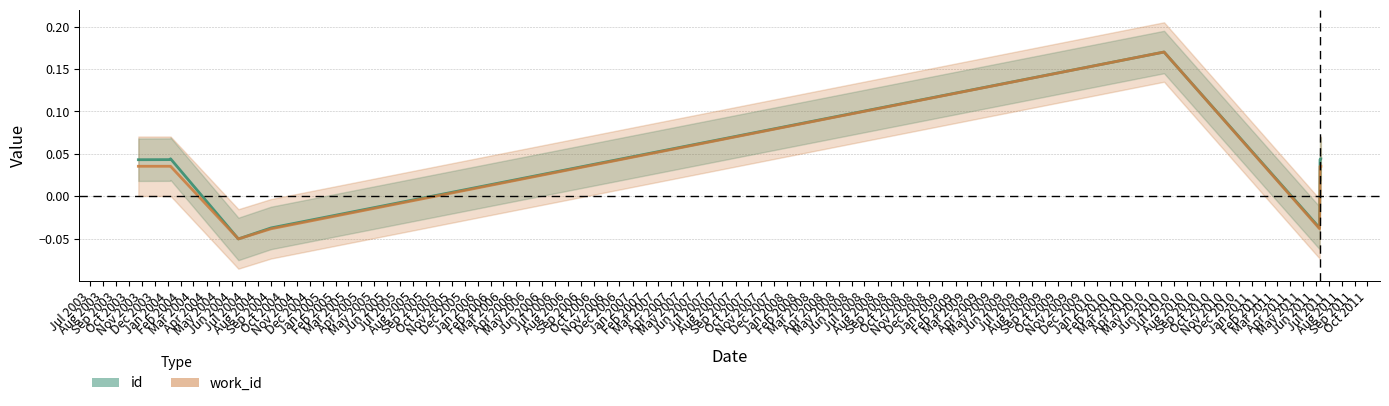

Where is the first local maximum for work_id?

2010-06-08